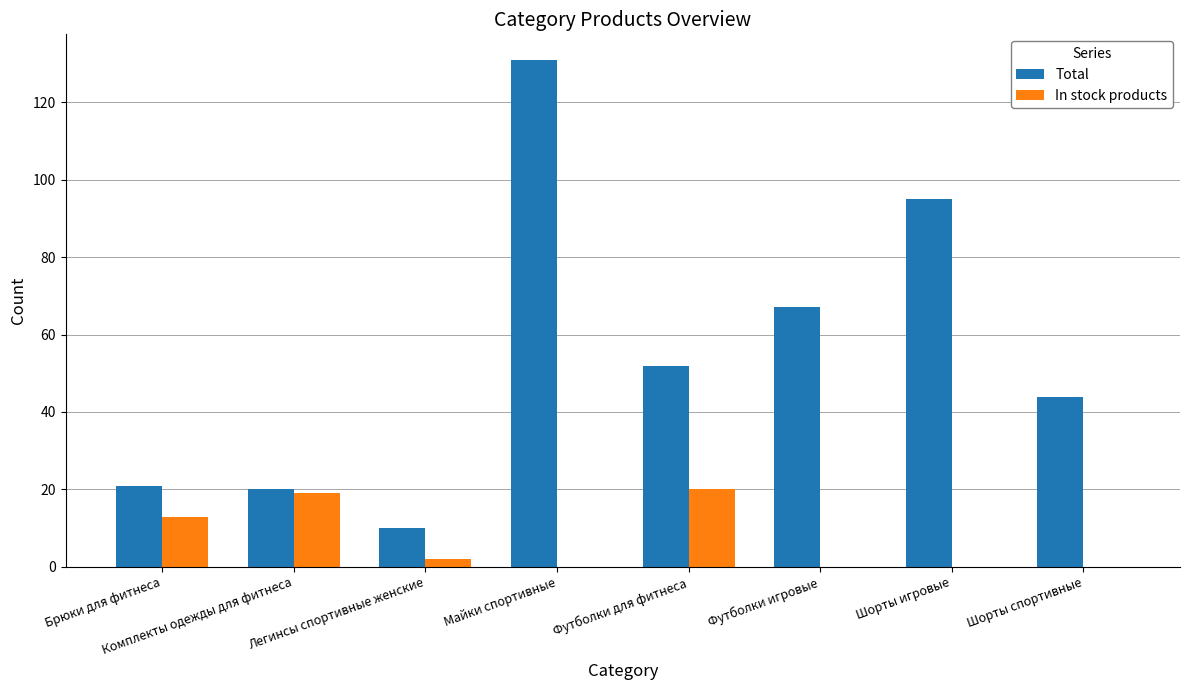

Which series has the largest total across all categories?

Total